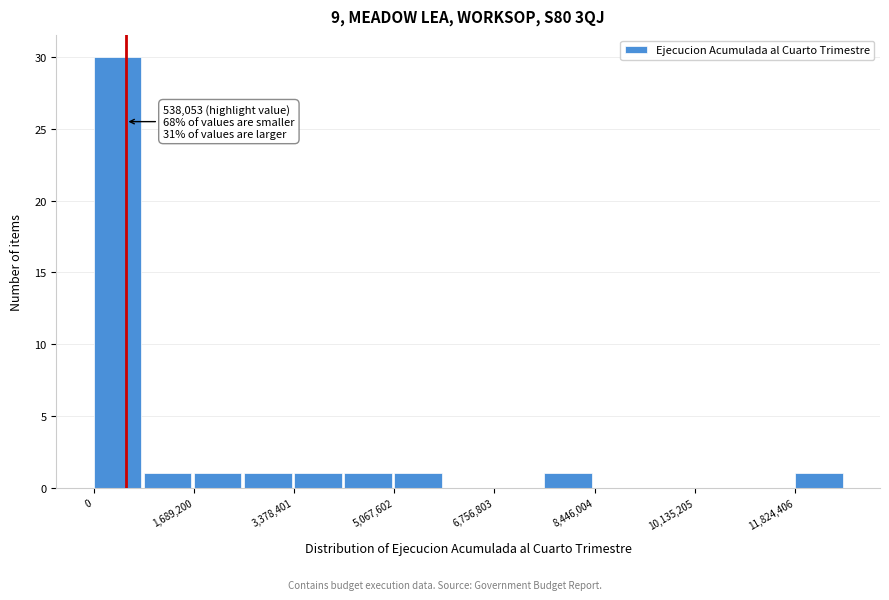

Which range on the x-axis has the tallest bar?

0 to 800000